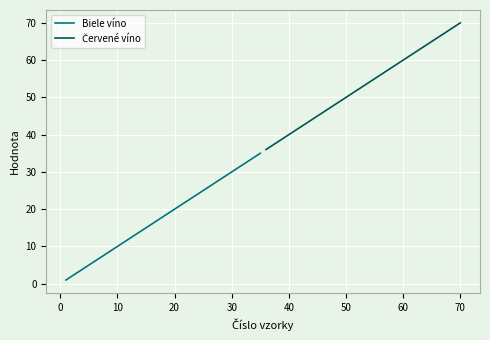

Reading left to right, transcribe all the data shown in this chart.

Biele víno: 1	2	3	4	5	6	7	8	9	10	11	12	13	14	15	16	17	18	19	20	21	22	23	24	25	26	27	28	29	30	31	32	33	34	35
Červené víno: 36	37	38	39	40	41	42	43	44	45	46	47	48	49	50	51	52	53	54	55	56	57	58	59	60	61	62	63	64	65	66	67	68	69	70